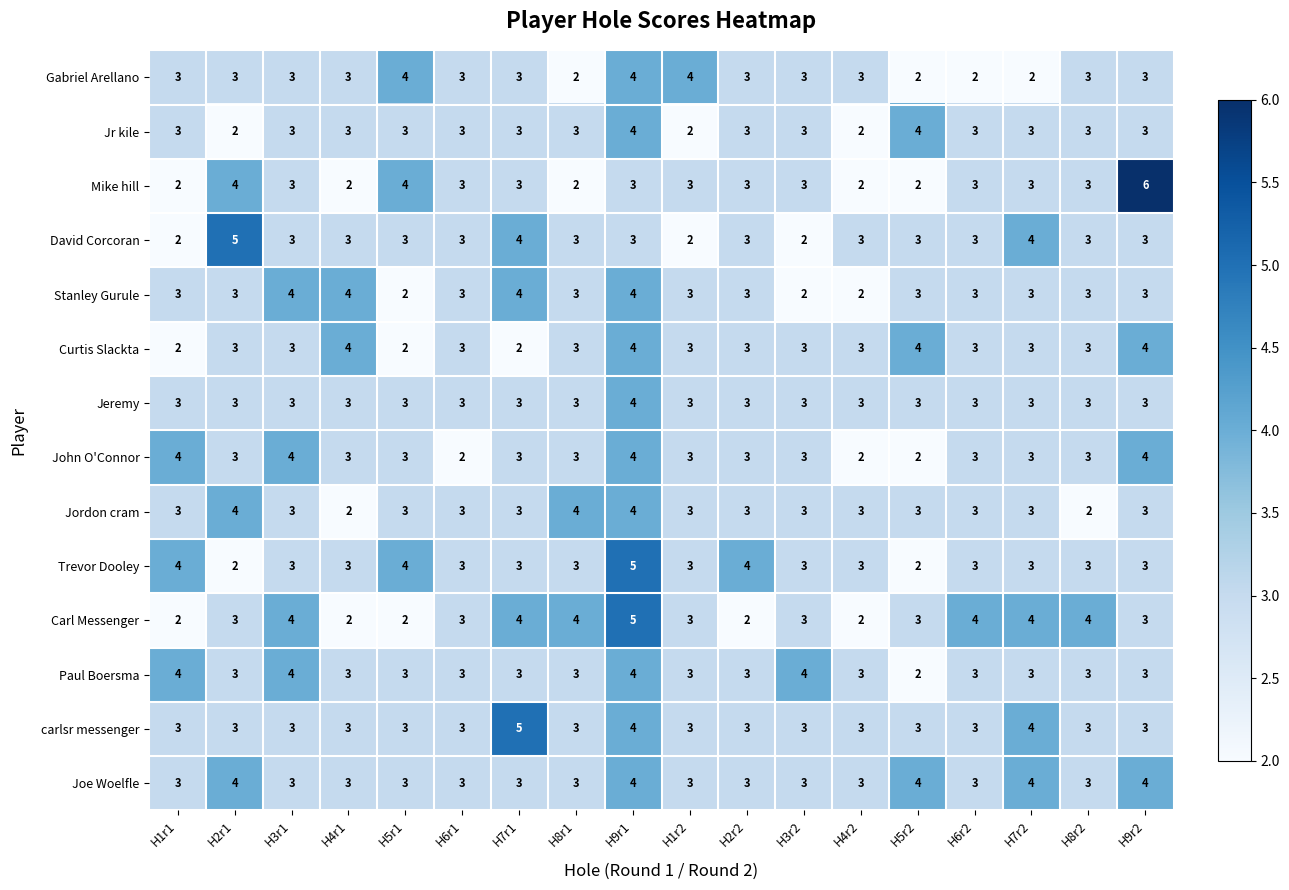

Read the Jr kile value at H3r2.

3